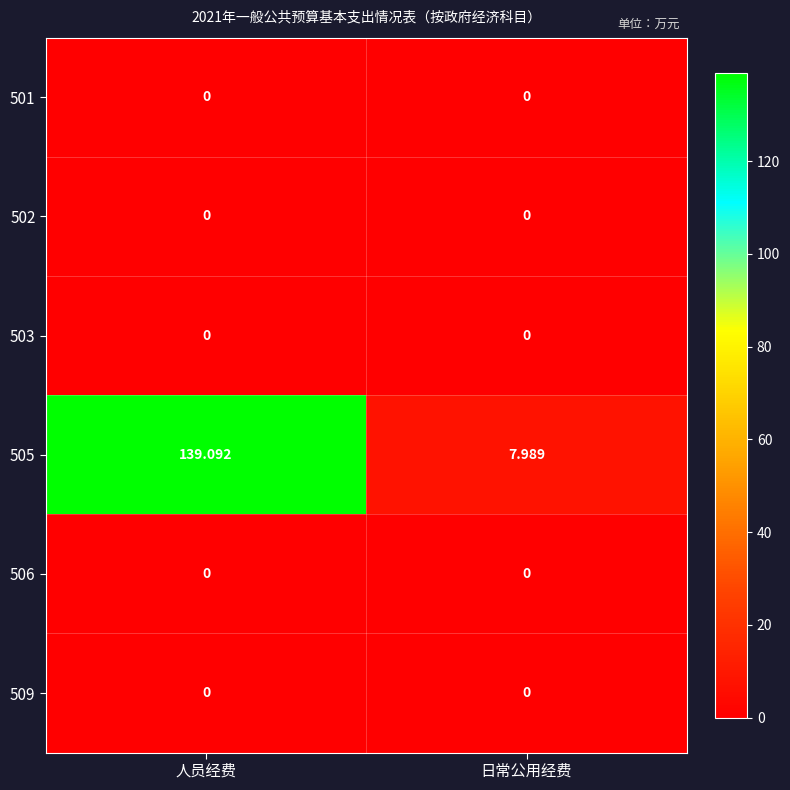

At which category is the sum across all series the highest?

人员经费